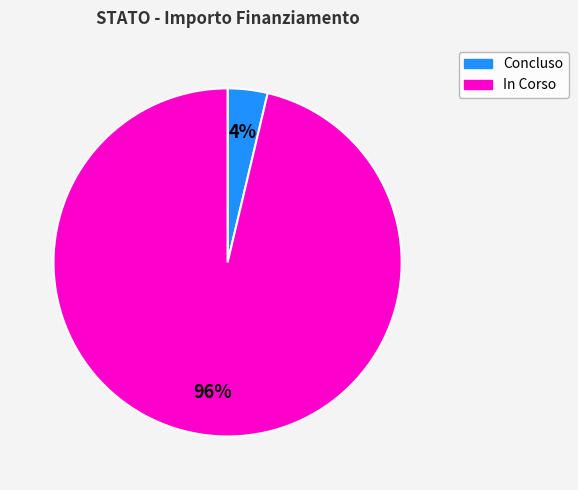

Does any single category account for the majority?

Yes